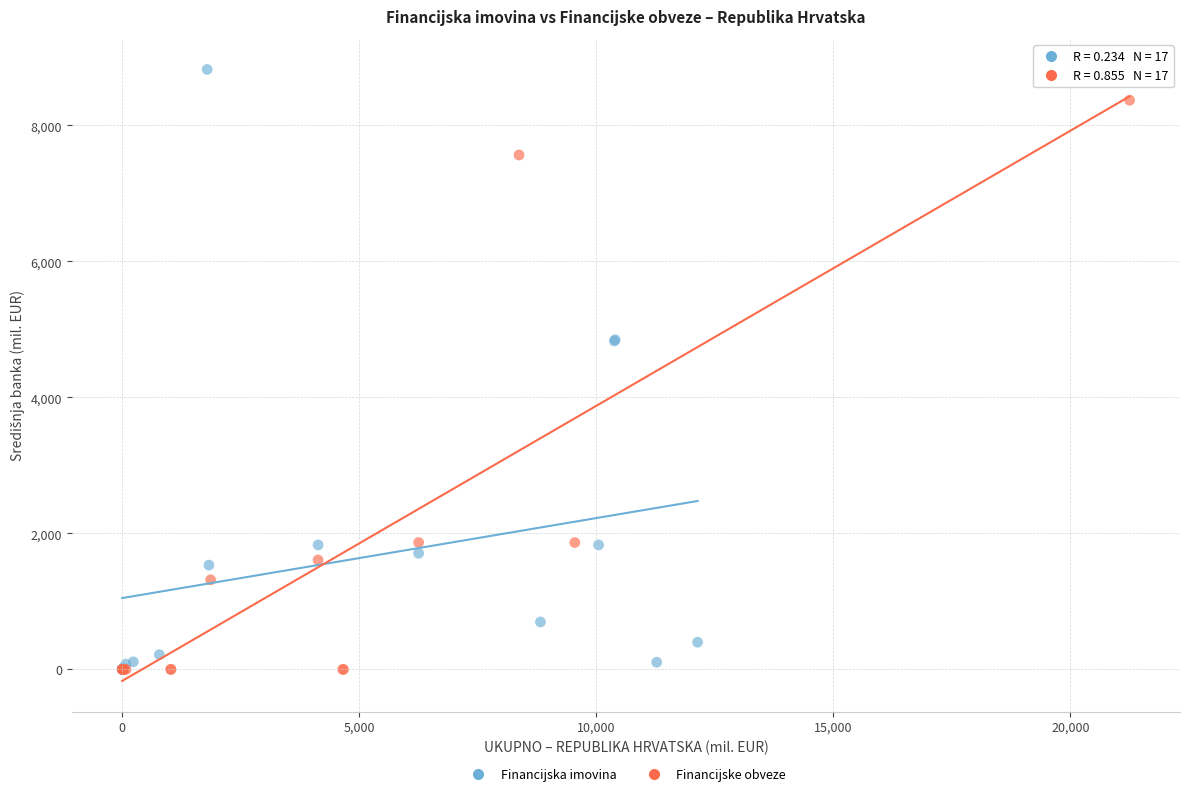

Which series has the widest spread of Y values?

Financijska imovina